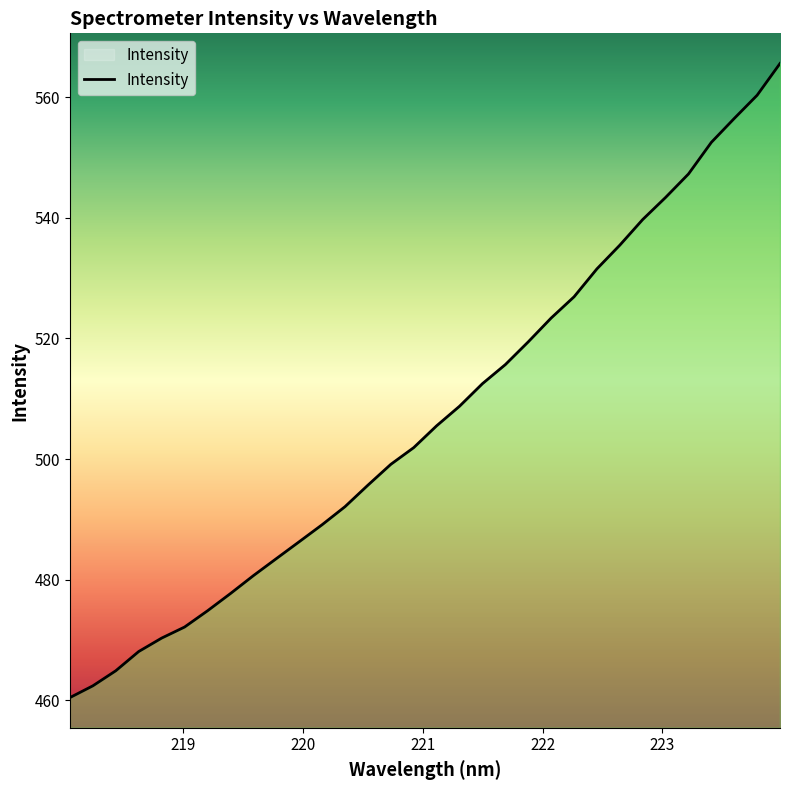

What is the maximum value shown in the chart?

565.6